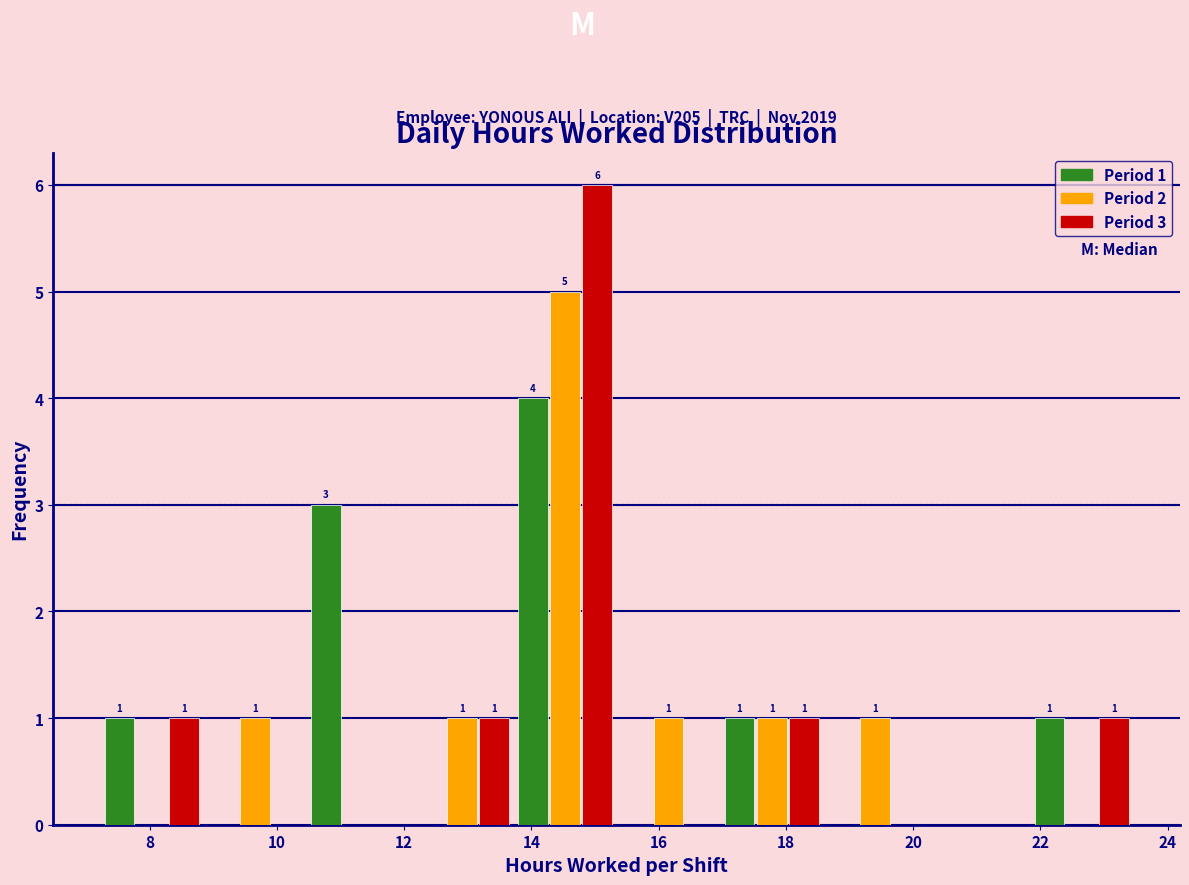

In the Period 3 series, which range on the x-axis has the tallest bar?

13.8 to 15.4